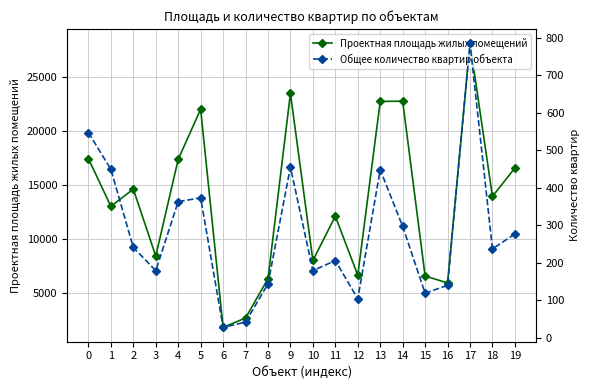

What are all the series names shown in the legend?

Проектная площадь жилых помещений, Общее количество квартир объекта